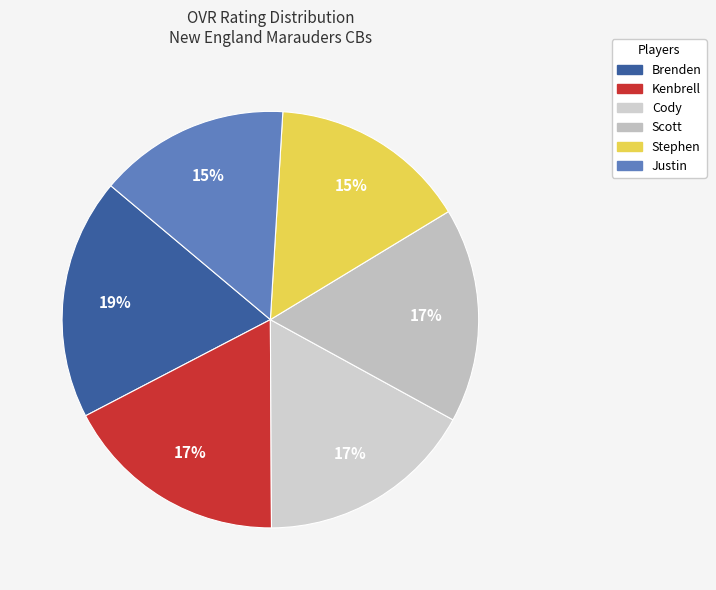

How many slices are in this pie chart?

6